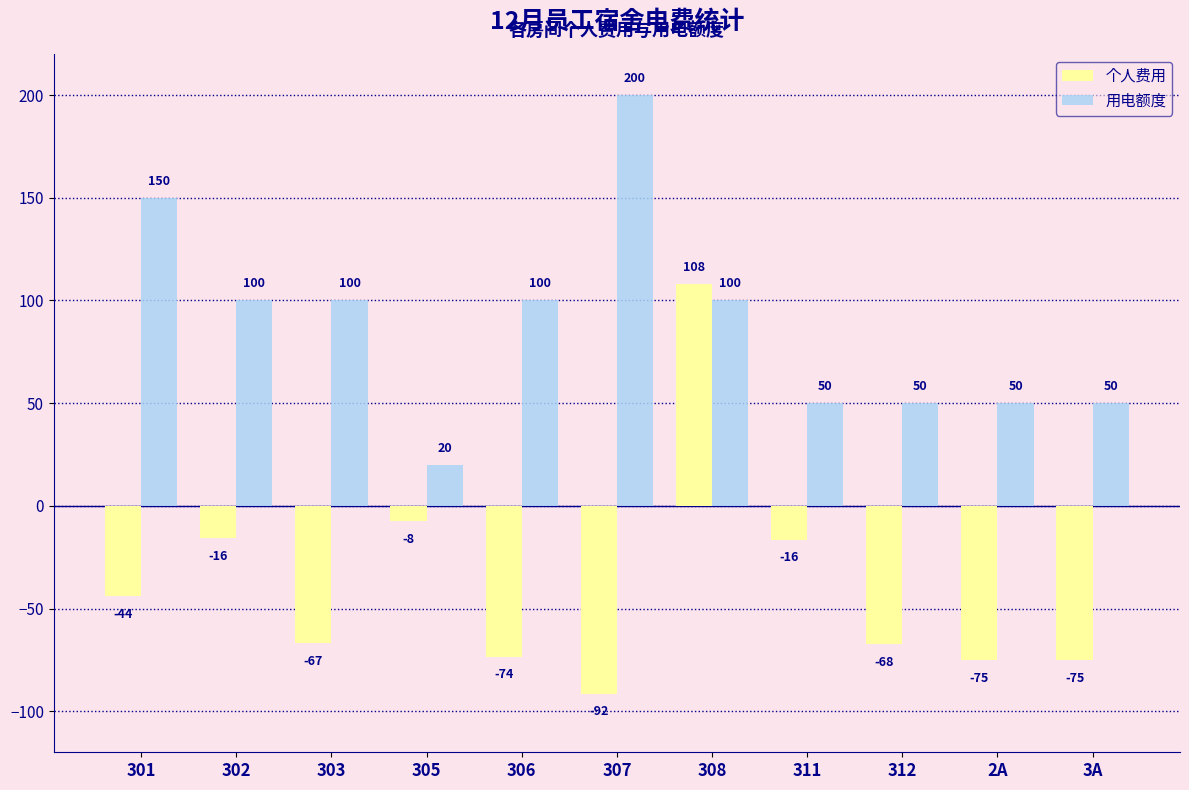

What is the average value of the 用电额度 series?

88.2